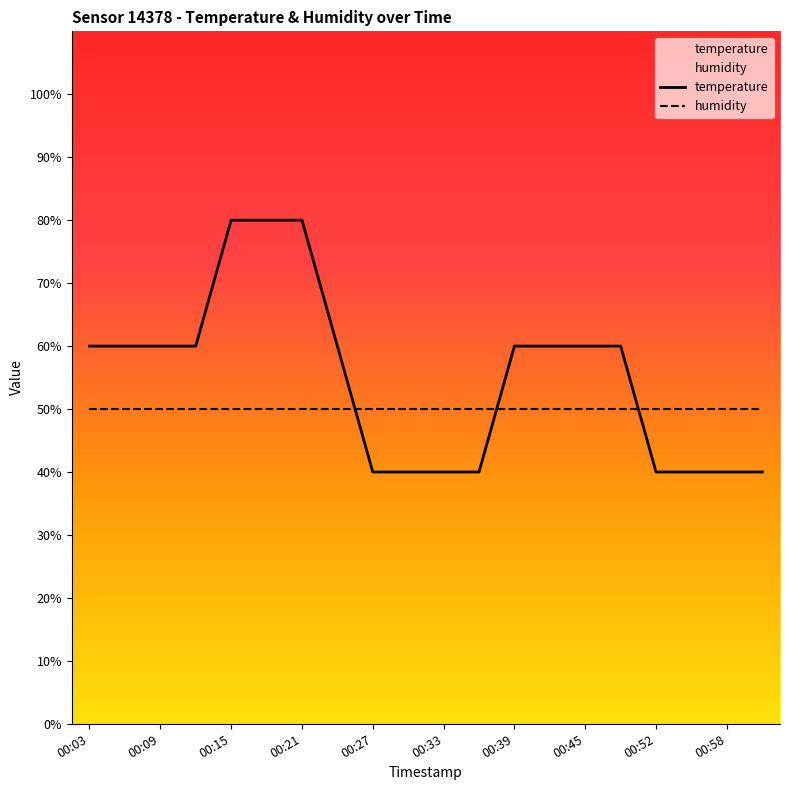

Does the chart display data point markers on the line(s)?

No